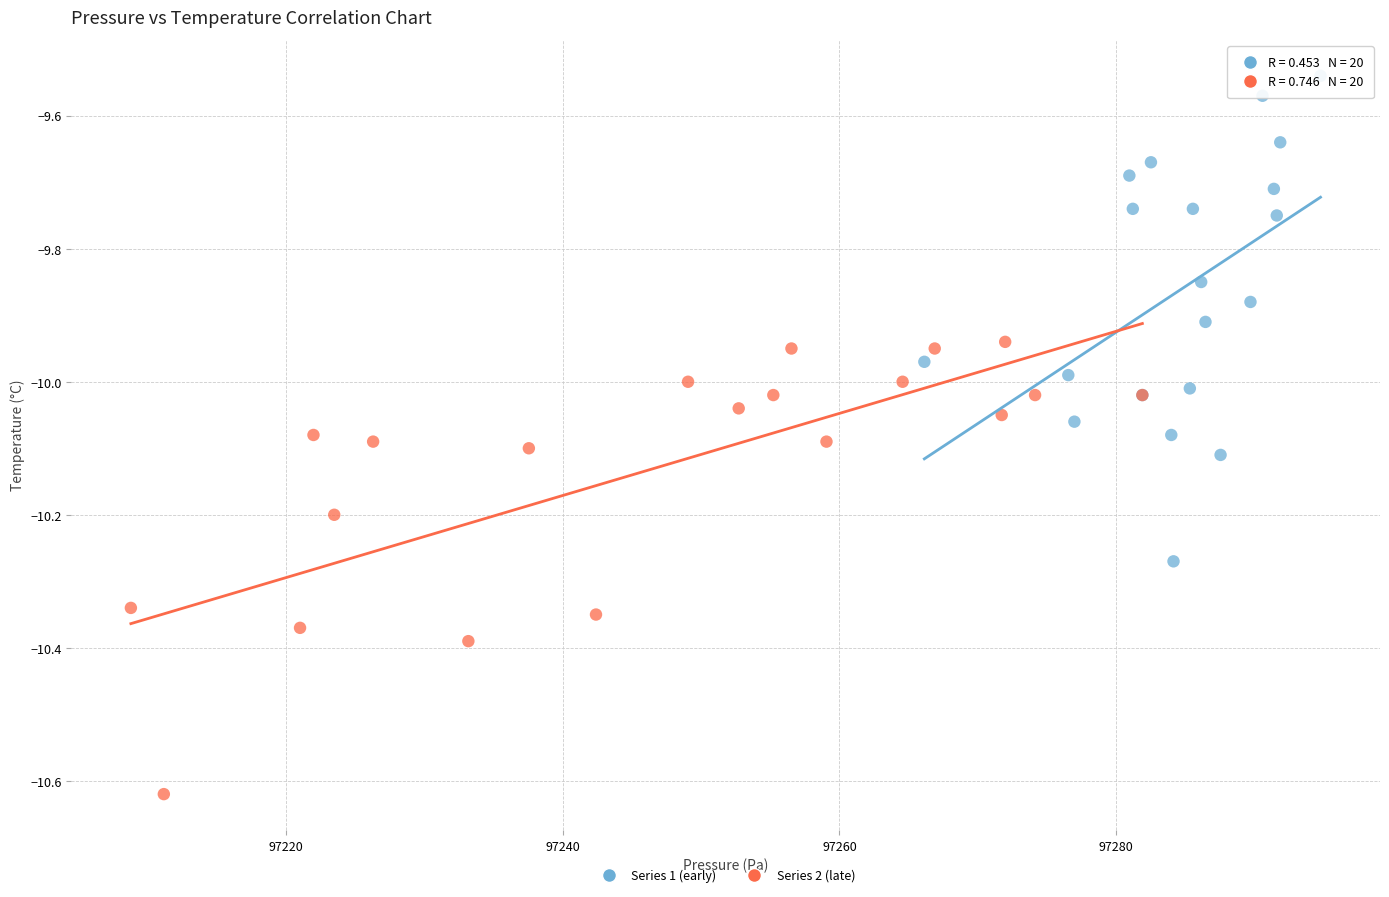

Which series contains the highest Y value?

Series 1 (early)